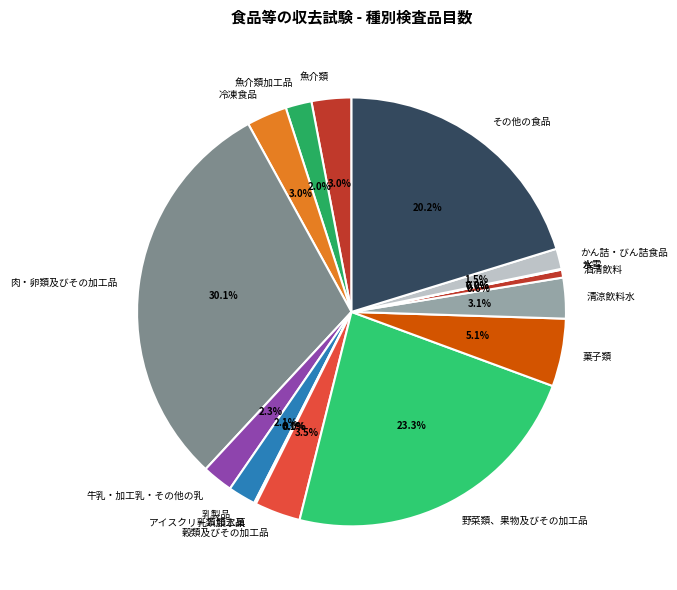

Is there a majority slice in this chart?

No